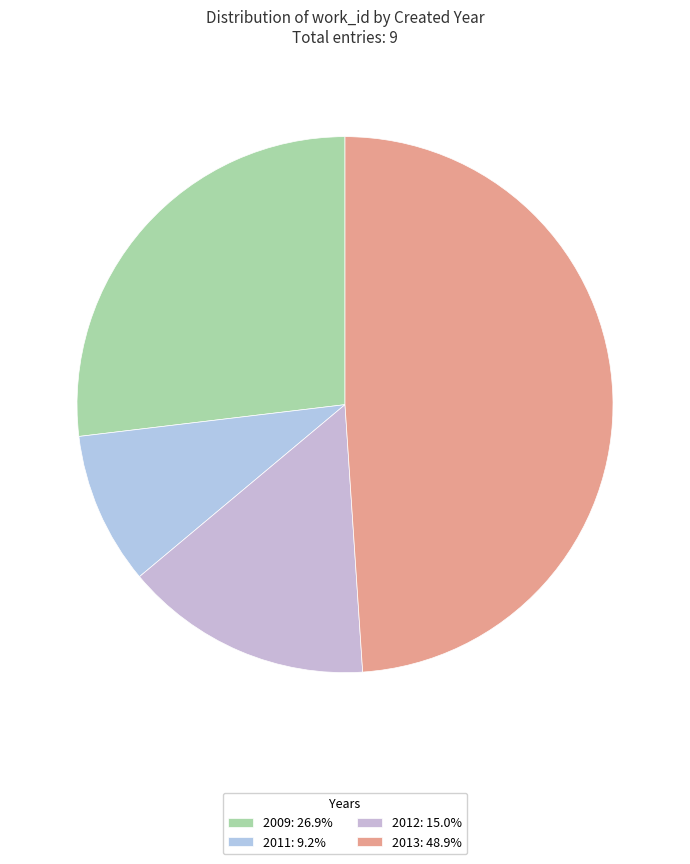

Count the number of slices in the pie.

4